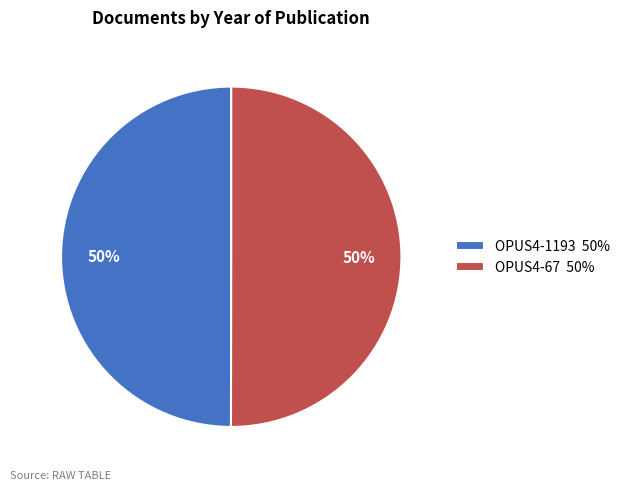

The OPUS4-67 slice represents 50% of the pie. True or false?

True